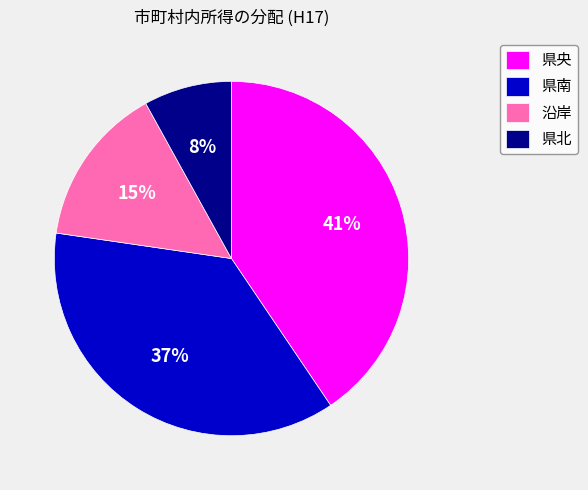

To the nearest percent, what percentage of the pie is 県北?

8%